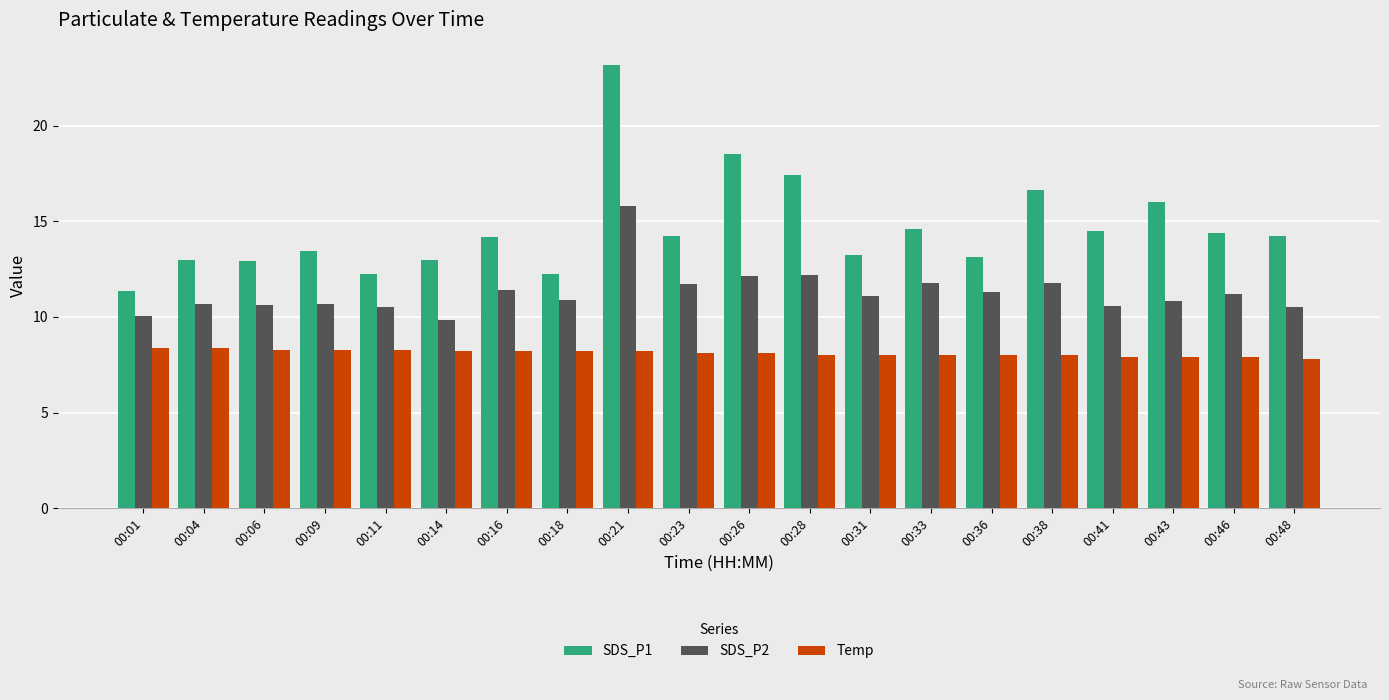

What is the maximum value shown in the chart?

23.2